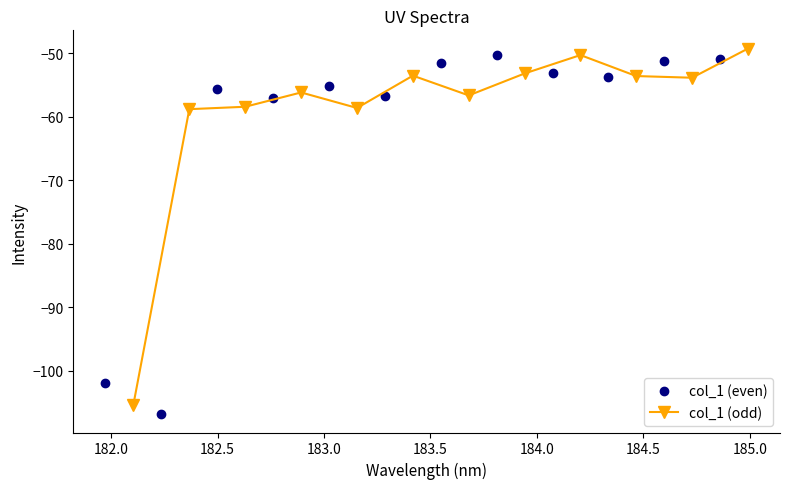

What is the minimum value for col_1 (even)?

-106.8